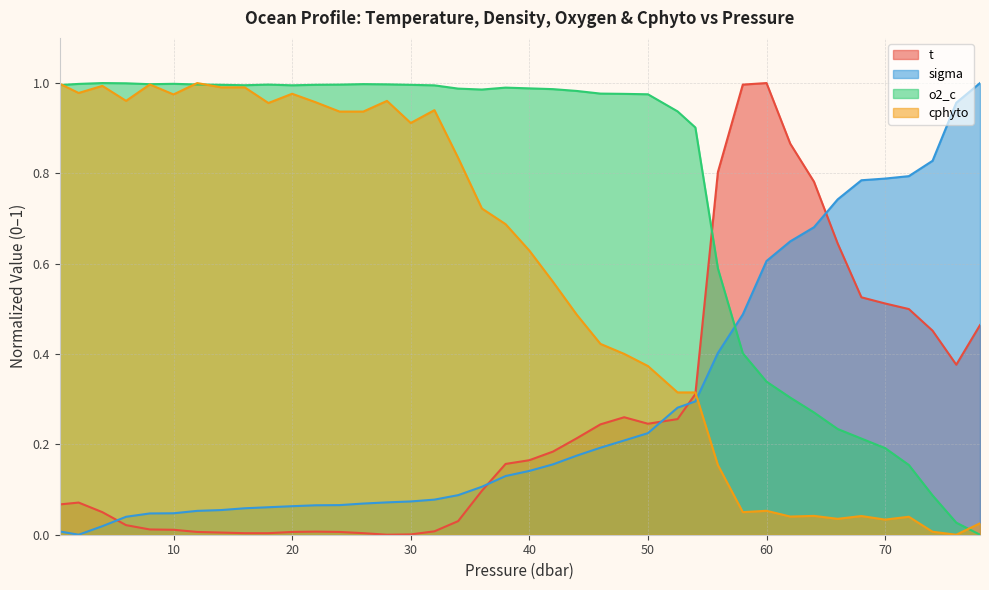

What is the label of the 8th point from the right?

64.0